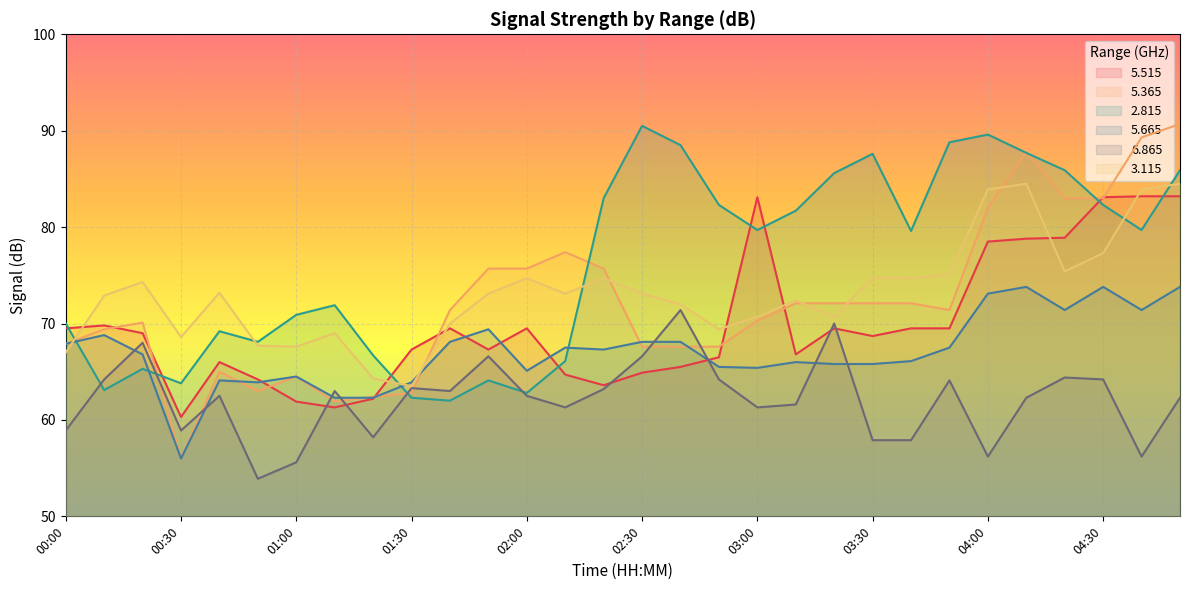

Reading left to right, list all the values displayed in this chart.

  5.515: 69.5	69.8	69.0	60.3	66.0	64.2	61.9	61.3	62.2	67.3	69.5	67.3	69.5	64.7	63.6	64.9	65.5	66.5	83.1	66.8	69.5	68.7	69.5	69.5	78.5	78.8	78.9	83.1	83.2	83.2
  5.365: 67.9	69.4	70.1	56.0	65.0	63.0	64.5	61.9	62.4	62.8	71.4	75.7	75.7	77.4	75.7	67.6	67.6	67.6	70.3	72.1	72.1	72.1	72.1	71.4	82.0	87.8	83.0	83.0	89.3	90.7
  2.815: 70.0	63.1	65.3	63.8	69.2	68.1	70.9	71.9	66.7	62.3	62.0	64.1	62.8	66.1	83.0	90.5	88.5	82.3	79.7	81.7	85.6	87.6	79.6	88.8	89.6	87.7	85.9	82.3	79.7	85.9
  5.665: 67.9	68.8	66.8	56.0	64.1	63.9	64.5	62.3	62.3	63.9	68.1	69.4	65.1	67.5	67.3	68.1	68.1	65.5	65.4	66.0	65.8	65.8	66.1	67.5	73.1	73.8	71.4	73.8	71.4	73.8
  6.865: 58.9	64.2	68.0	58.9	62.5	53.9	55.6	63.0	58.2	63.3	63.0	66.6	62.5	61.3	63.2	66.6	71.4	64.2	61.3	61.6	70.0	57.9	57.9	64.1	56.2	62.3	64.4	64.2	56.2	62.3
  3.115: 67.0	72.9	74.3	68.6	73.2	67.7	67.6	69.0	64.3	63.5	70.0	73.1	74.7	73.1	74.7	73.1	72.0	69.4	70.7	72.4	70.7	74.8	74.7	75.1	83.9	84.5	75.4	77.3	83.9	84.5